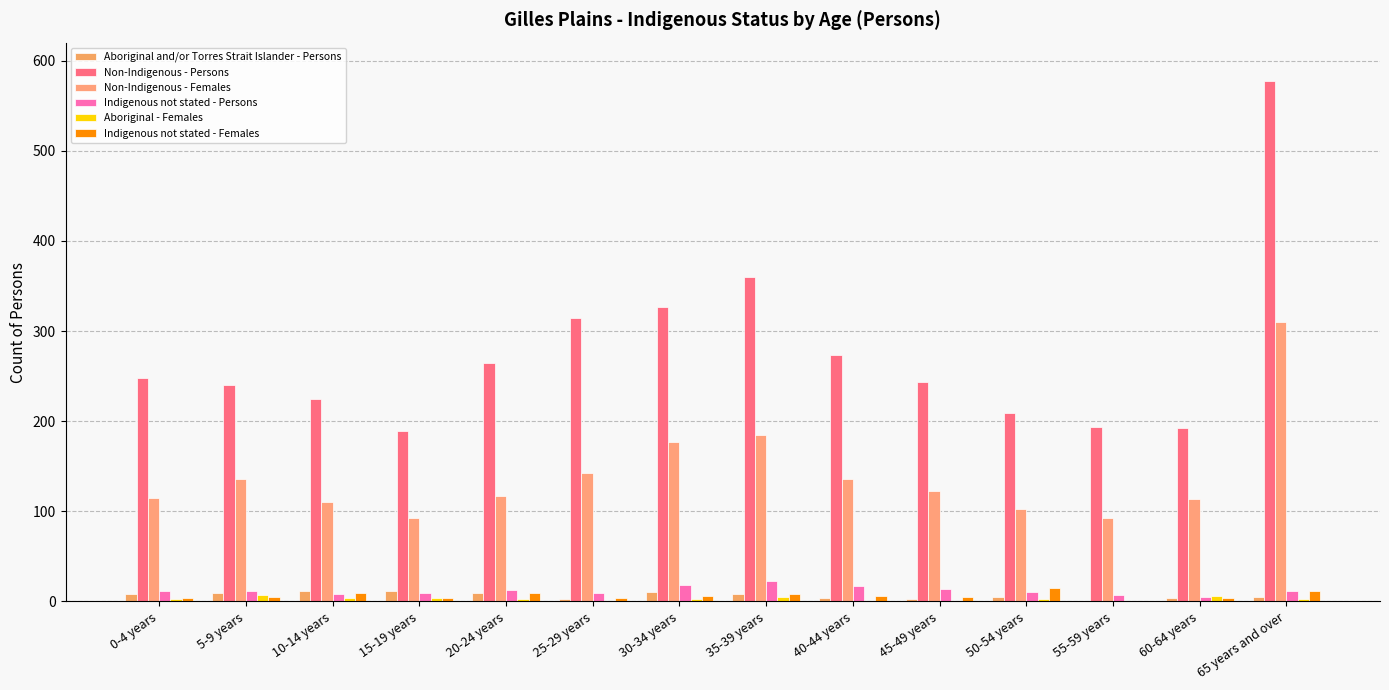

What is the sum of the Aboriginal and/or Torres Strait Islander - Persons values at 65 years and over and 45-49 years?

8